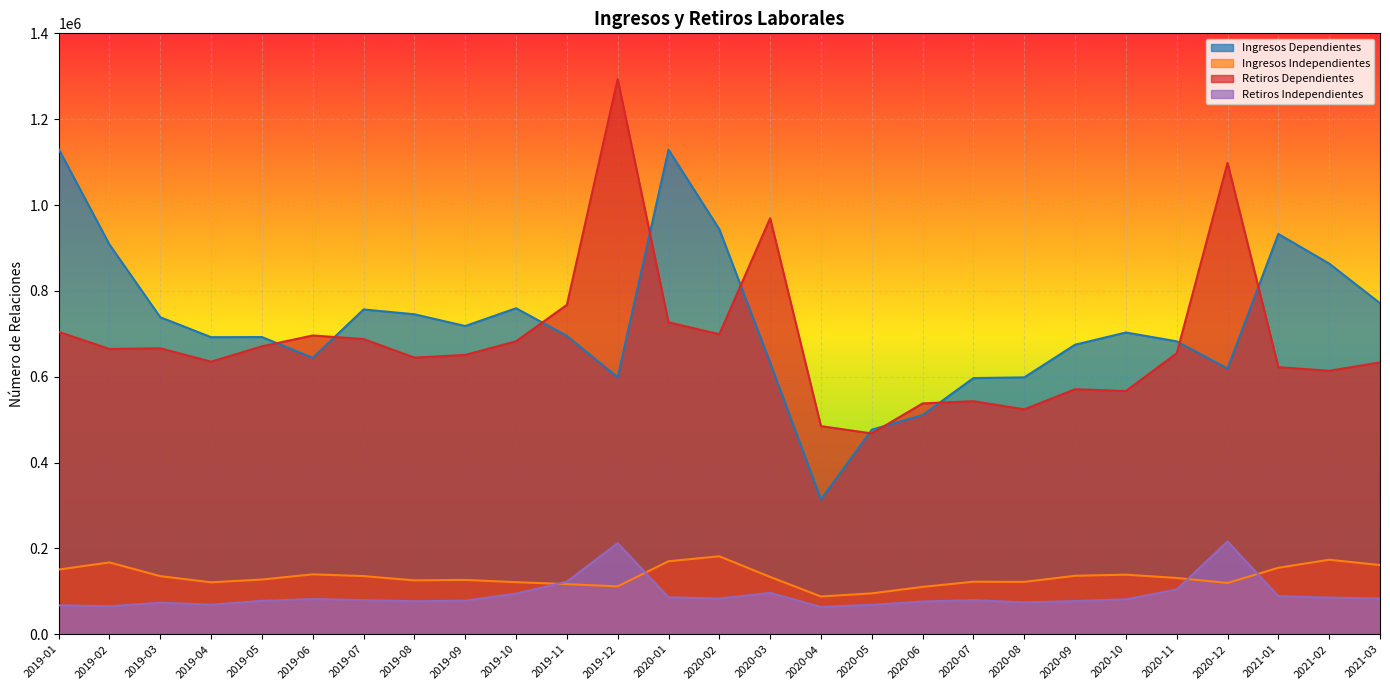

Which series has the largest total across all categories?

Ingresos Dependientes